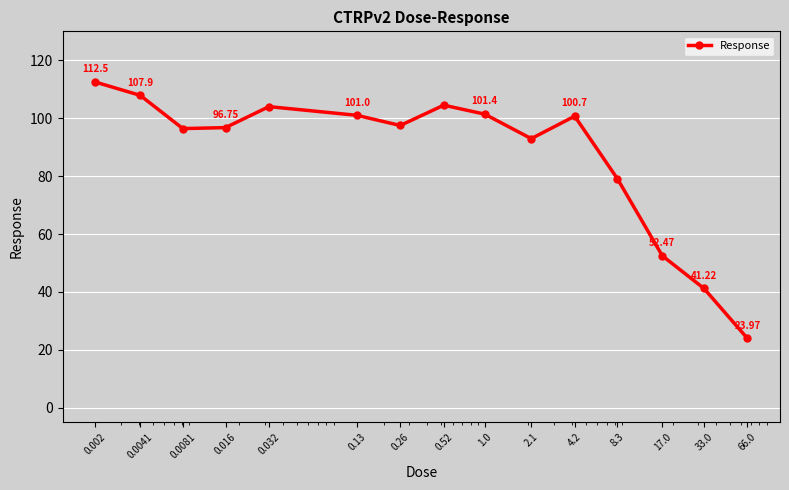

Reading left to right, list all the values displayed in this chart.

112.5	107.9	96.4	96.8	104.0	101.0	97.5	104.5	101.4	93.0	100.7	79.1	52.5	41.2	24.0